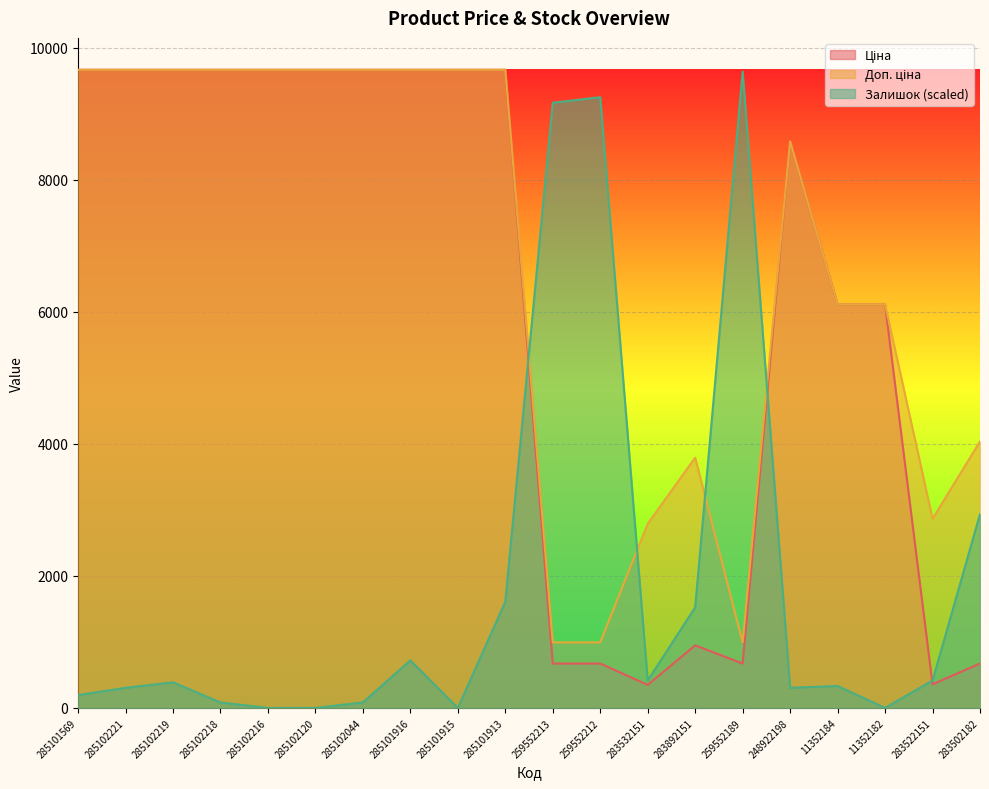

At 285102221, list the series in order from smallest to largest.

Залишок, Ціна, Доп. ціна